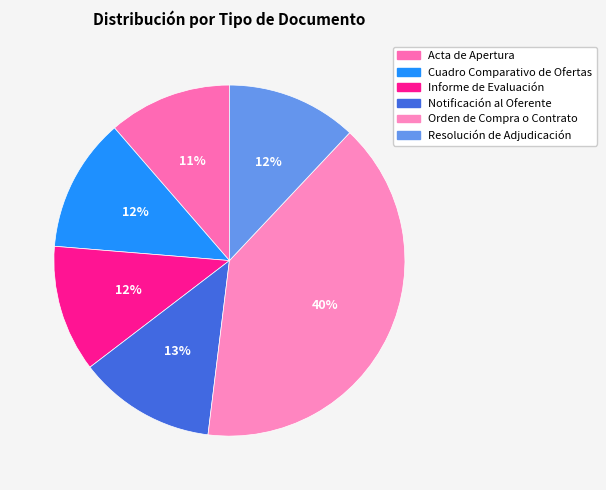

What is the total percentage of Orden de Compra o Contrato and Resolución de Adjudicación?

51.9%